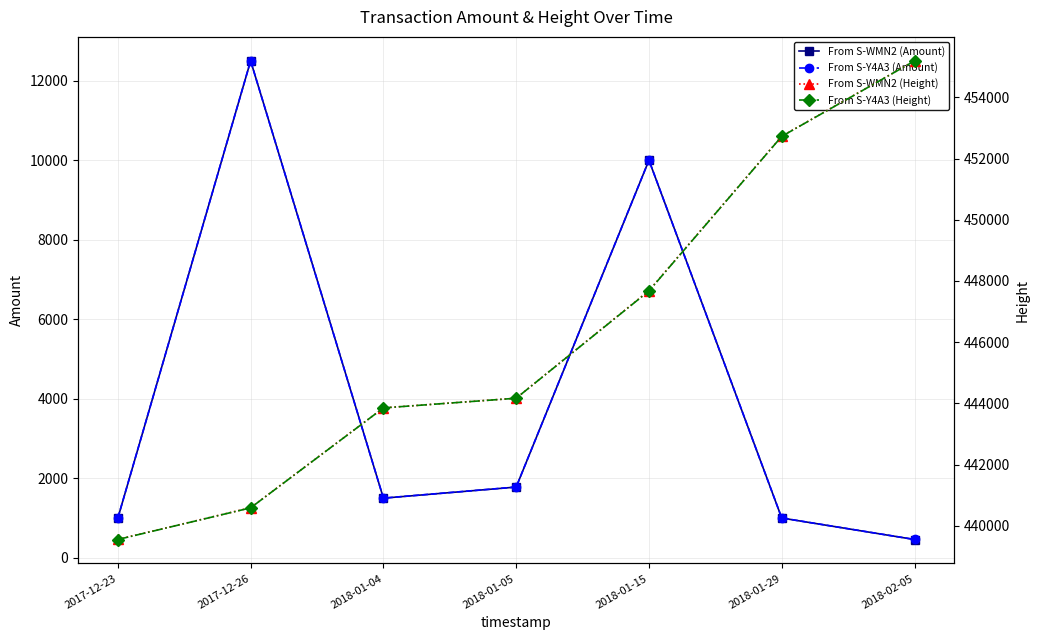

Is this an area chart (filled region under the line)?

No